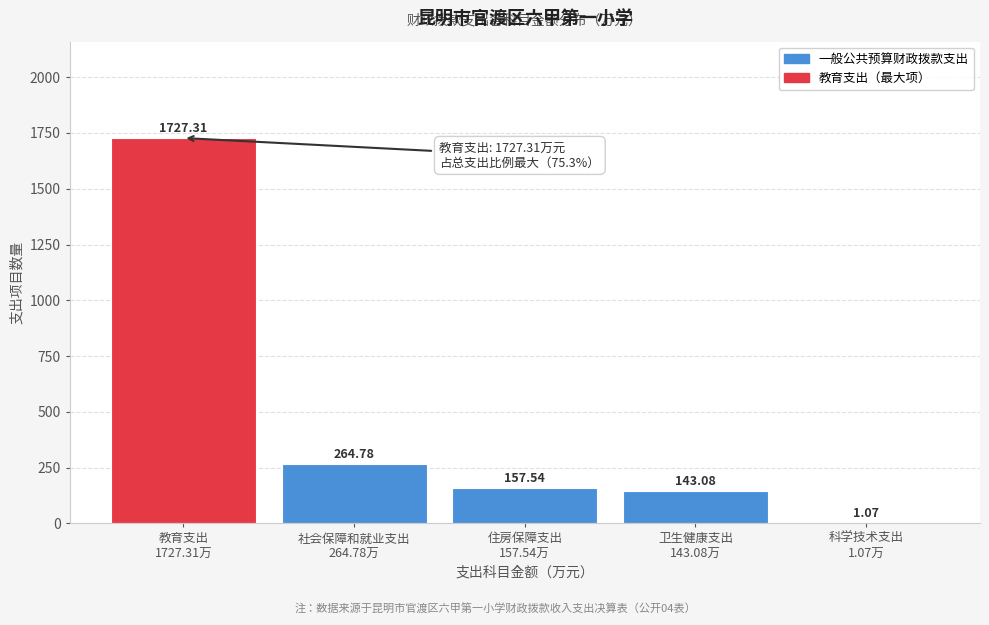

What is the sum of all values?

2293.8